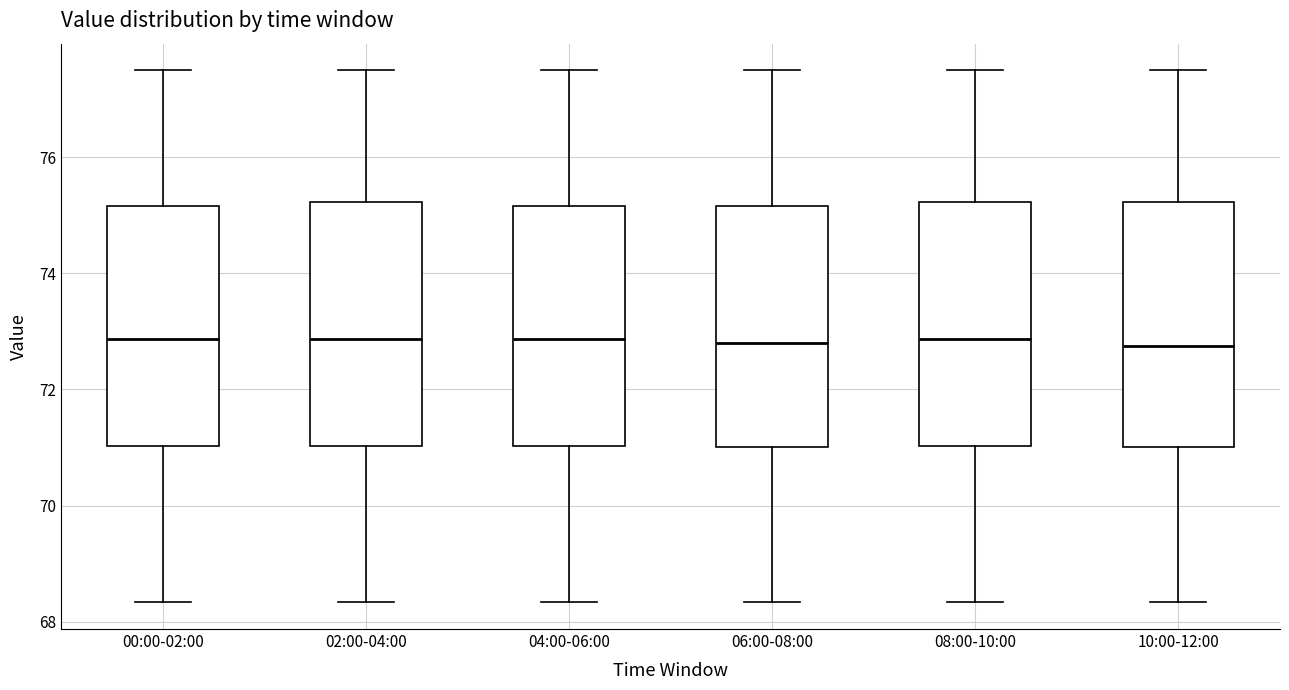

Reading left to right, transcribe this box plot: for each box, give where its median line is, the range the box spans, and where its two whiskers end, as read against the y-axis. The values are not printed on the chart, so give them approximately, as read against the axis.

00:00-02:00: median 72.8, box 71.0 to 75.2, whiskers 68.4 to 77.4
02:00-04:00: median 72.8, box 71.0 to 75.2, whiskers 68.4 to 77.4
04:00-06:00: median 72.8, box 71.0 to 75.2, whiskers 68.4 to 77.4
06:00-08:00: median 72.8, box 71.0 to 75.2, whiskers 68.4 to 77.4
08:00-10:00: median 72.8, box 71.0 to 75.2, whiskers 68.4 to 77.4
10:00-12:00: median 72.8, box 71.0 to 75.2, whiskers 68.4 to 77.4